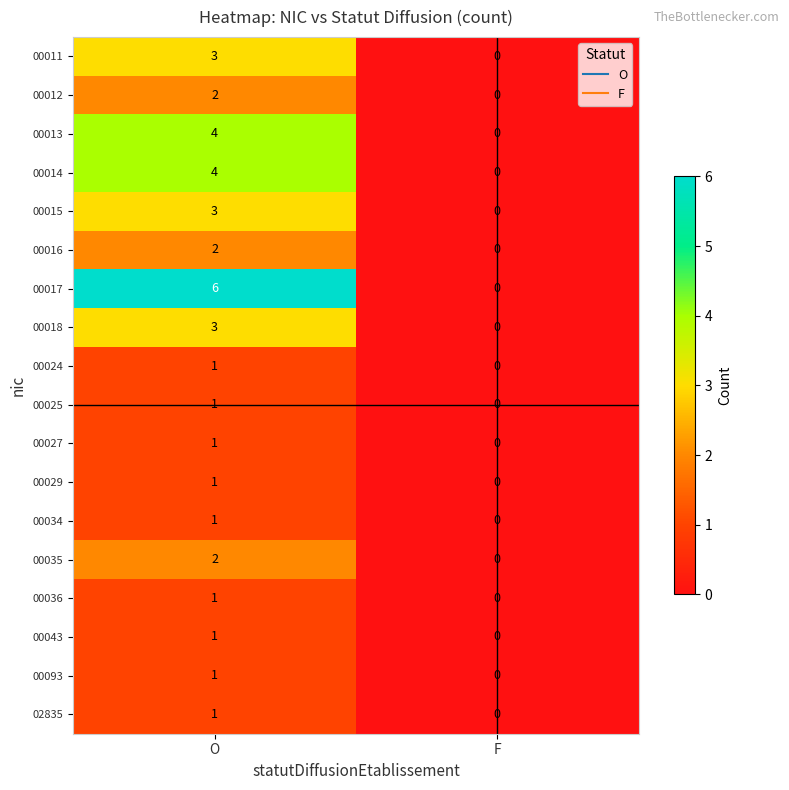

The value of 00017 at O is 2. True or false?

False